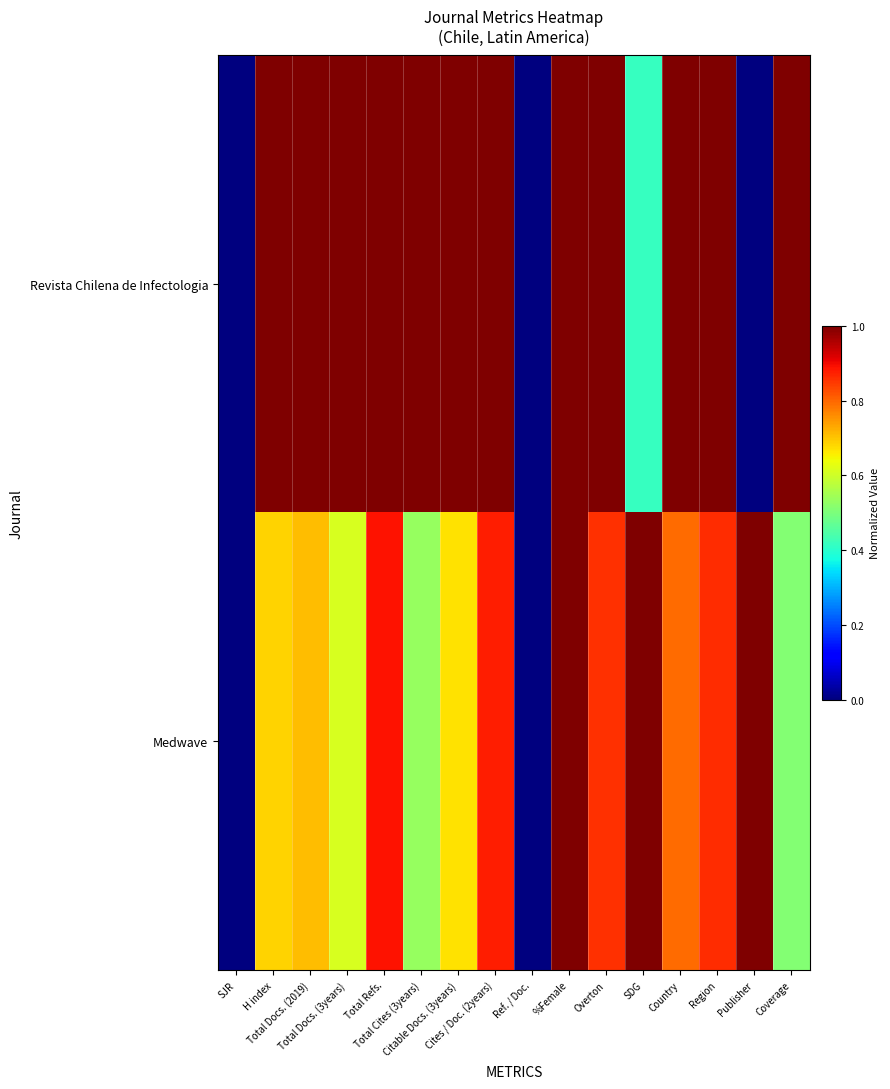

Reading left to right, transcribe all the data shown in this chart.

Revista Chilena de Infectologia: SJR=0.0	H index=1.0	Total Docs. (2019)=1.0	Total Docs. (3years)=1.0	Total Refs.=1.0	Total Cites (3years)=1.0	Citable Docs. (3years)=1.0	Cites / Doc. (2years)=1.0	Ref. / Doc.=0.0	%Female=1.0	Overton=1.0	SDG=0.4	Country=1.0	Region=1.0	Publisher=0.0	Coverage=1.0
Medwave: SJR=0.0	H index=0.7	Total Docs. (2019)=0.7	Total Docs. (3years)=0.6	Total Refs.=0.9	Total Cites (3years)=0.5	Citable Docs. (3years)=0.7	Cites / Doc. (2years)=0.9	Ref. / Doc.=0.0	%Female=1.0	Overton=0.9	SDG=1.0	Country=0.8	Region=0.9	Publisher=1.0	Coverage=0.5